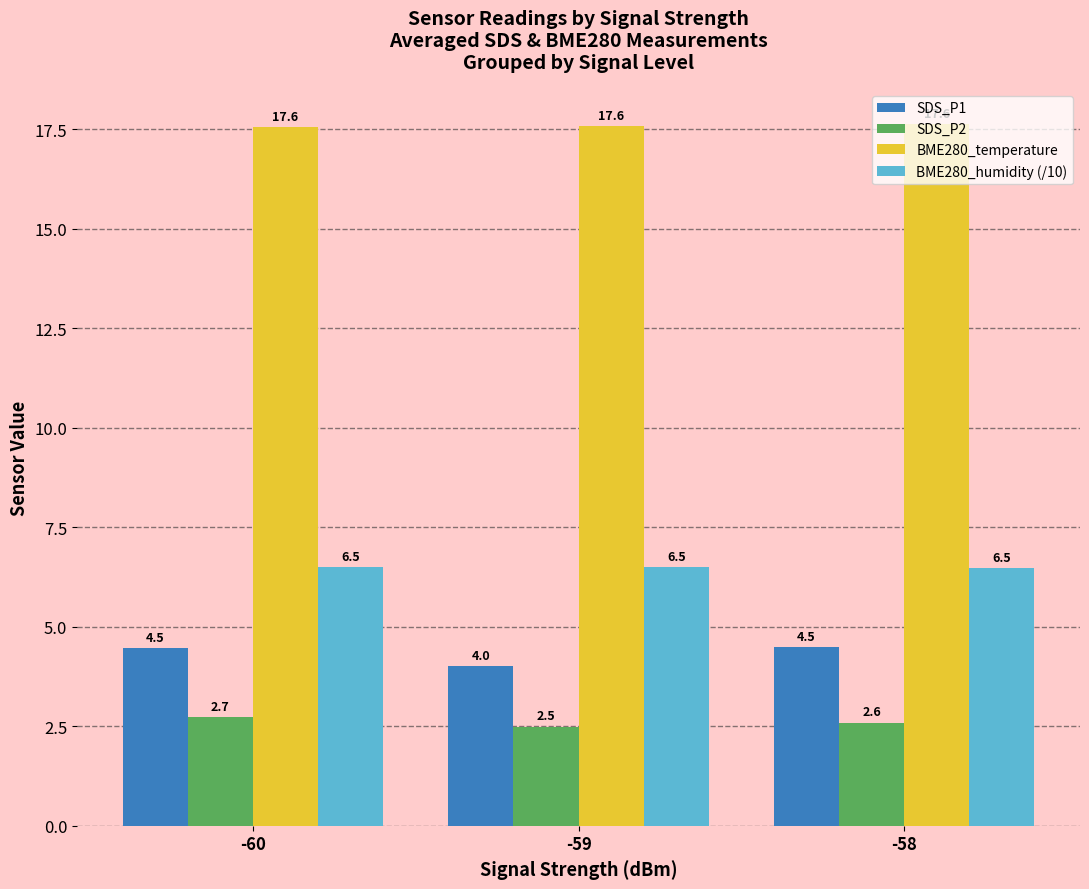

What is the minimum value for BME280_temperature?

17.6